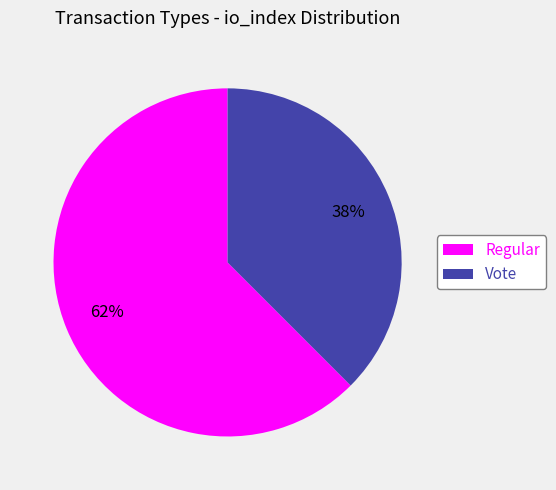

Approximately how many times larger is the value at Vote compared to Regular?

0.6